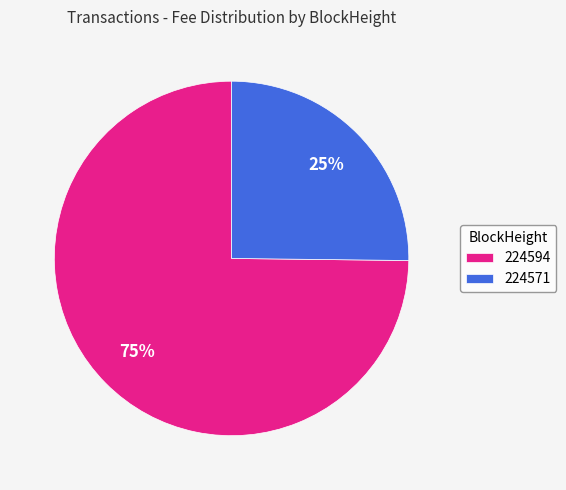

Is it true that 224571 is 15% of the pie?

False